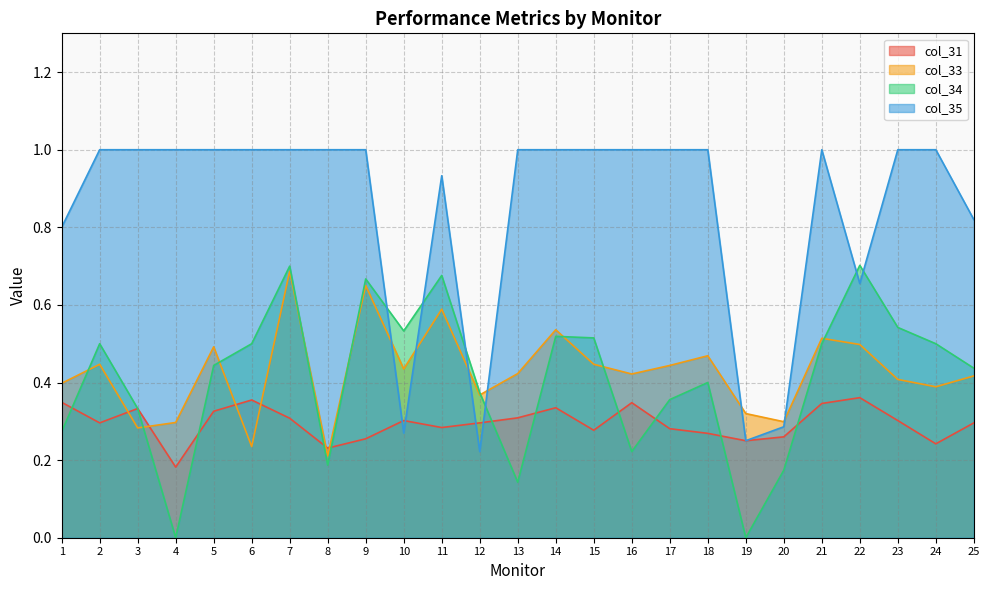

Is the value of col_33 at 24 greater than the value of col_31 at 21?

Yes